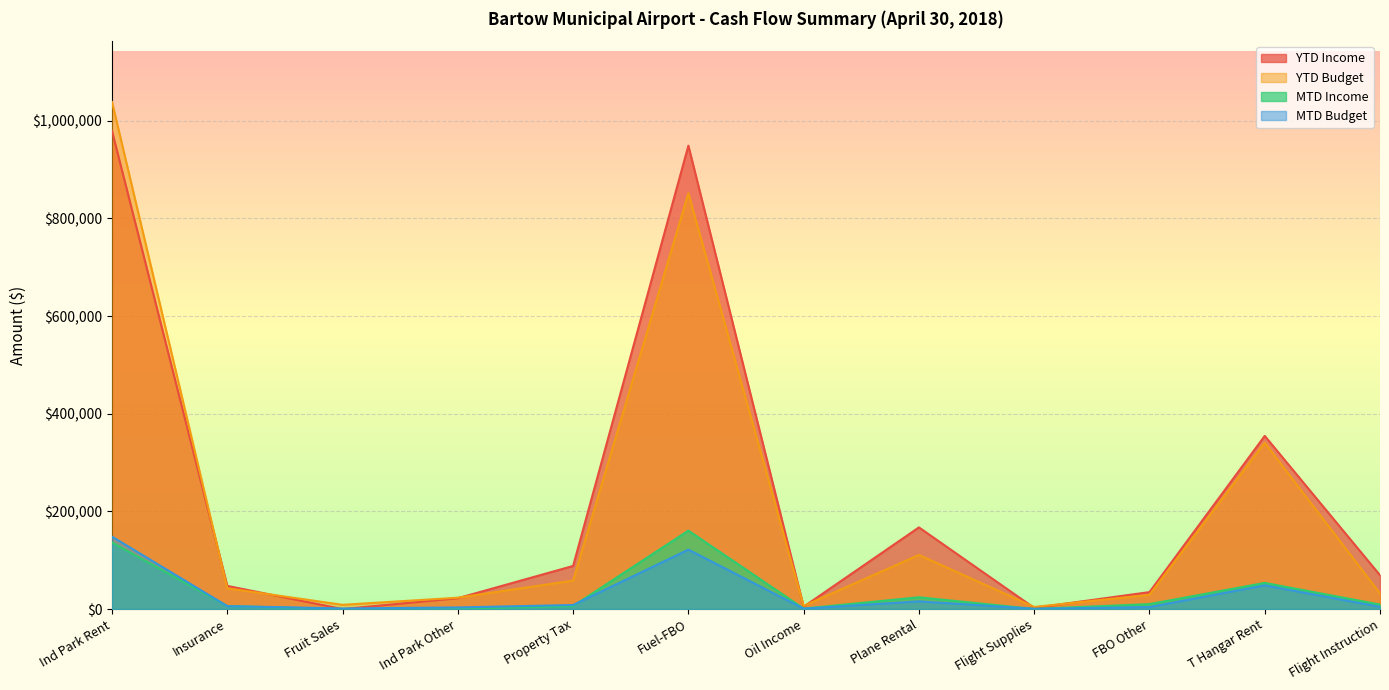

What is the label of the 6th point from the left?

Fuel-FBO